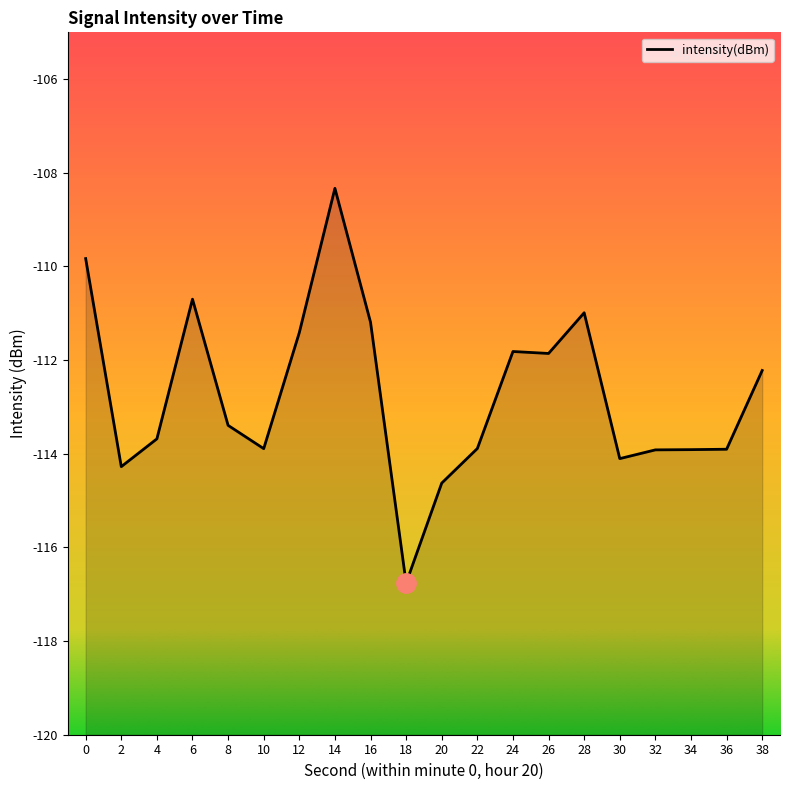

Does the chart display data point markers on the line(s)?

No